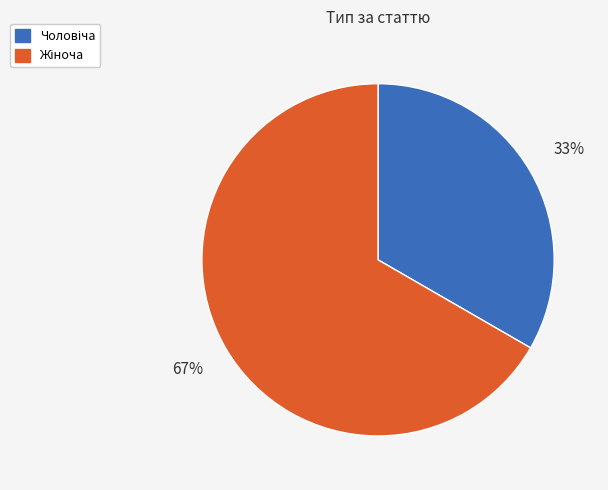

To the nearest percent, what is the average slice percentage?

50%